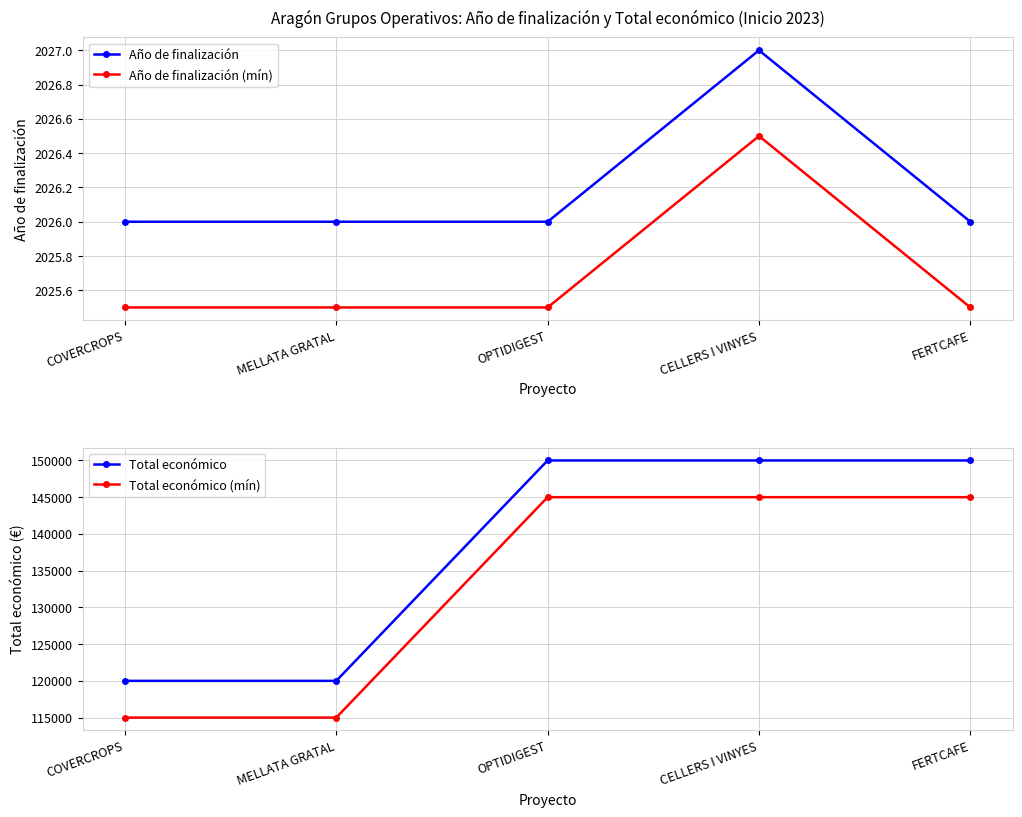

What is the difference between the maximum and minimum values in the Total económico (mín) series?

30000